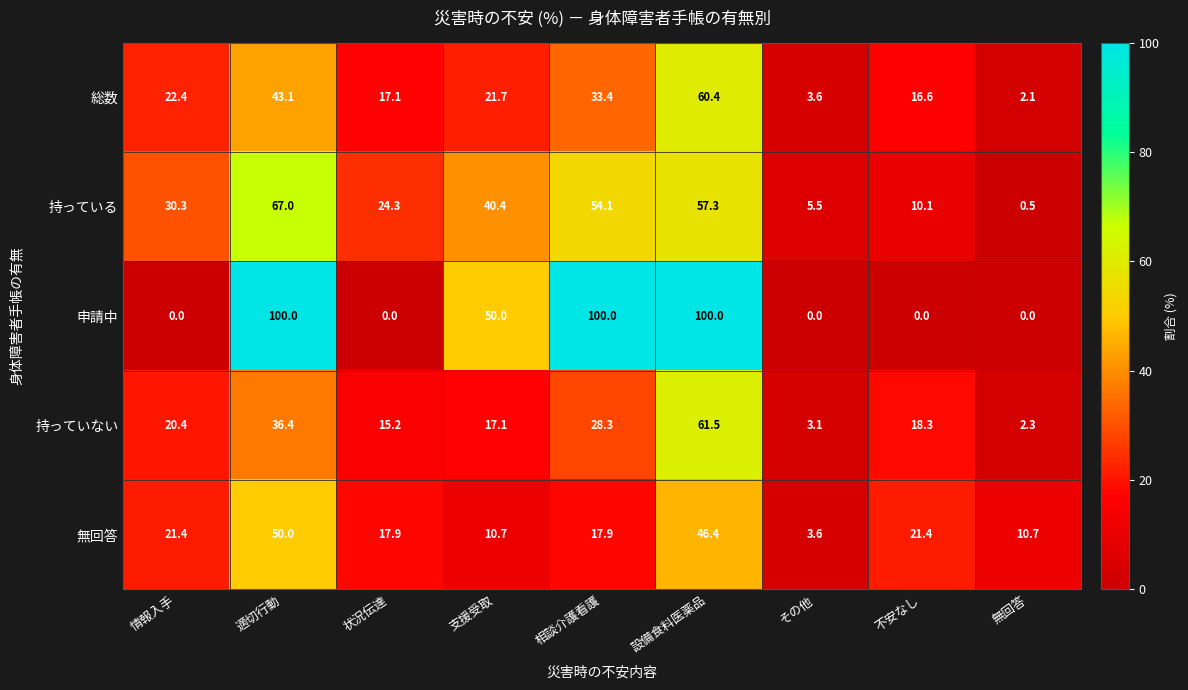

Is it true that 無回答 equals 10.7 at 支援受取?

True